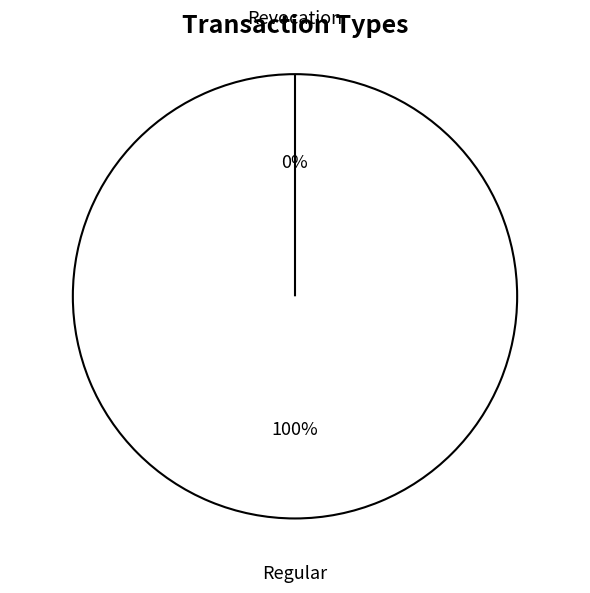

The Revocation slice represents 1% of the pie. True or false?

False